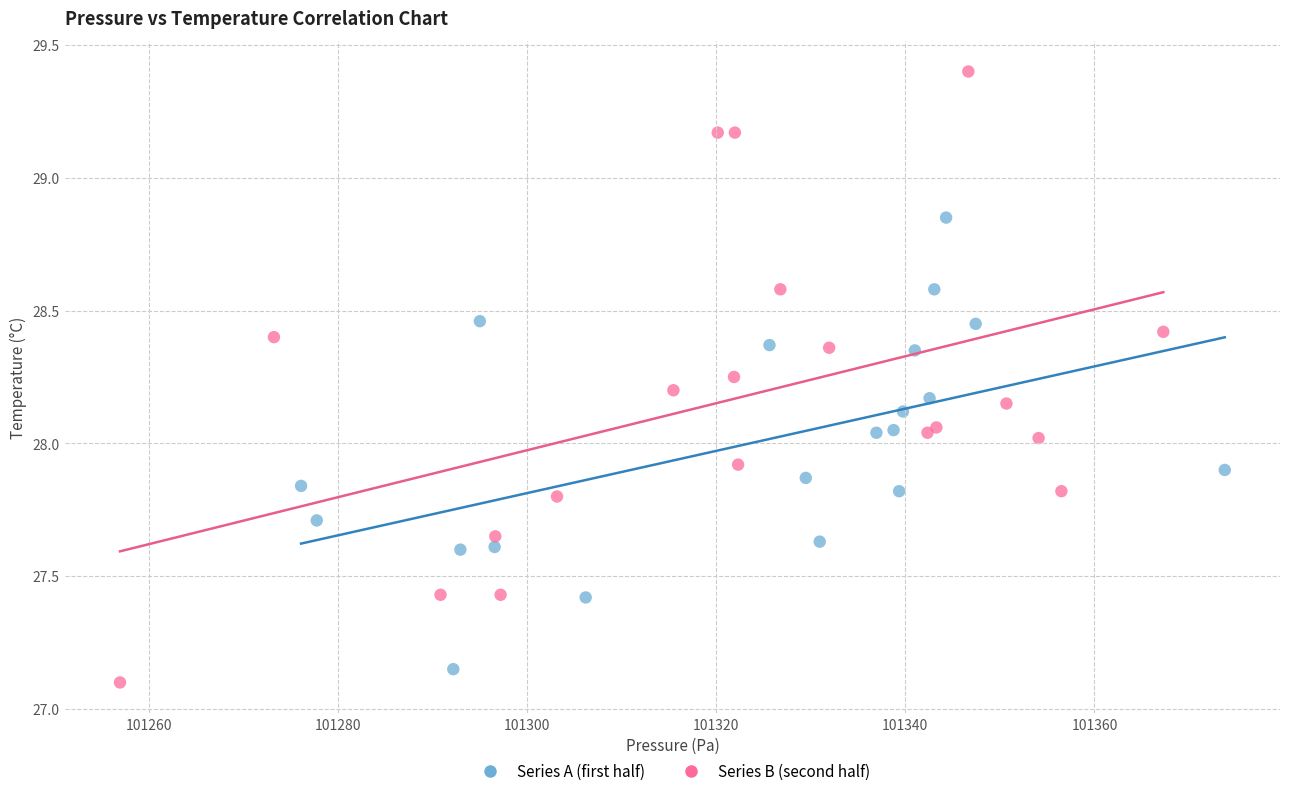

What are all the series names shown in the legend?

Series A (first half), Series B (second half)